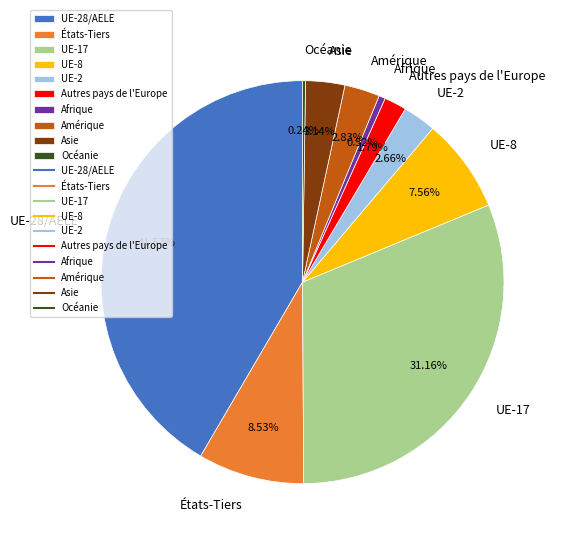

Which has a higher value, UE-17 or Asie?

UE-17